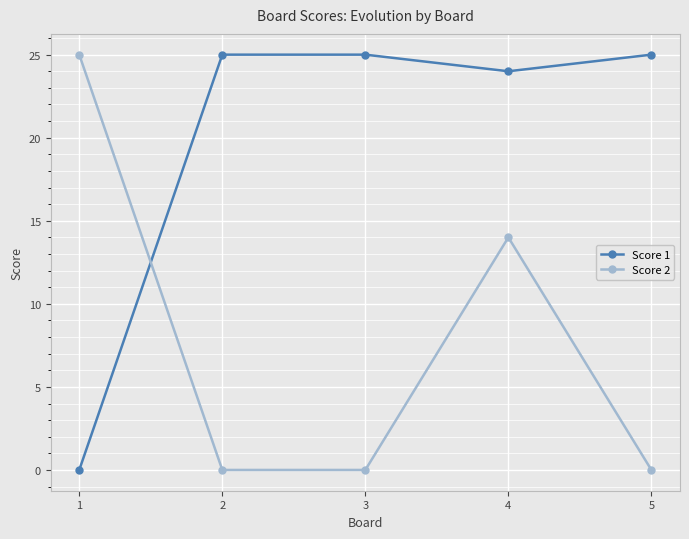

Which series changed the most between 2 and 4?

Score 2